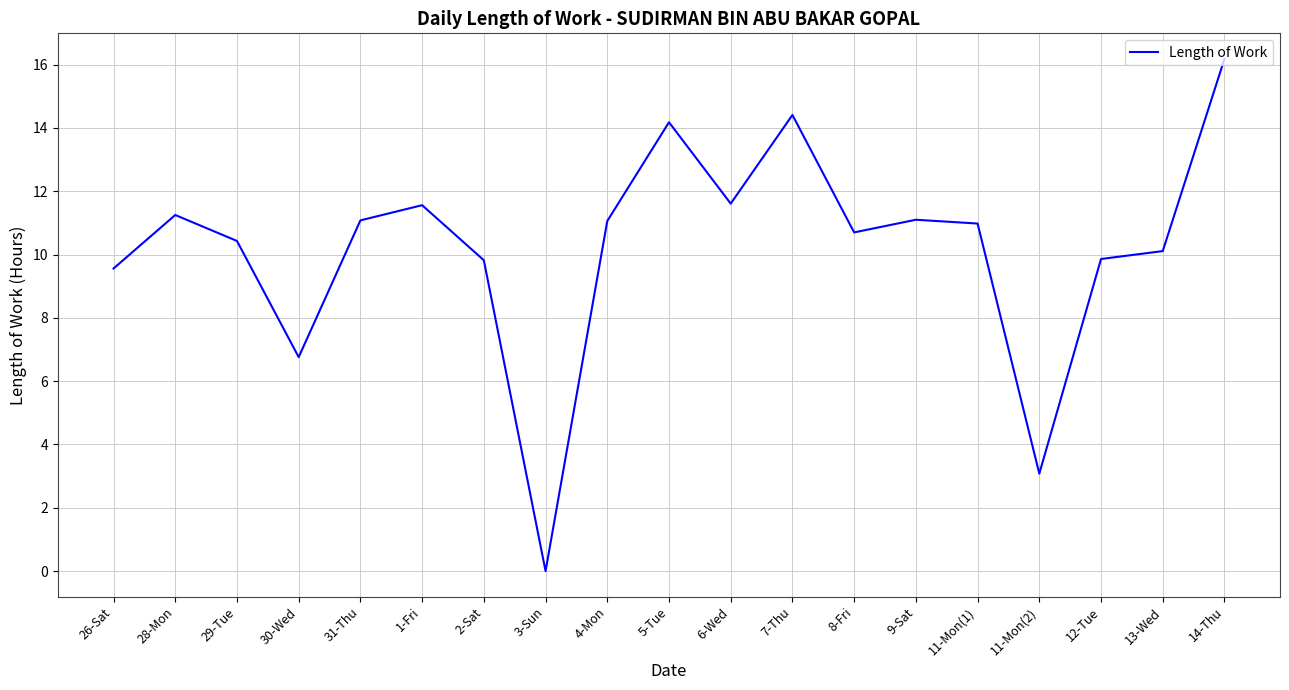

What position from the left is 26-Sat?

1